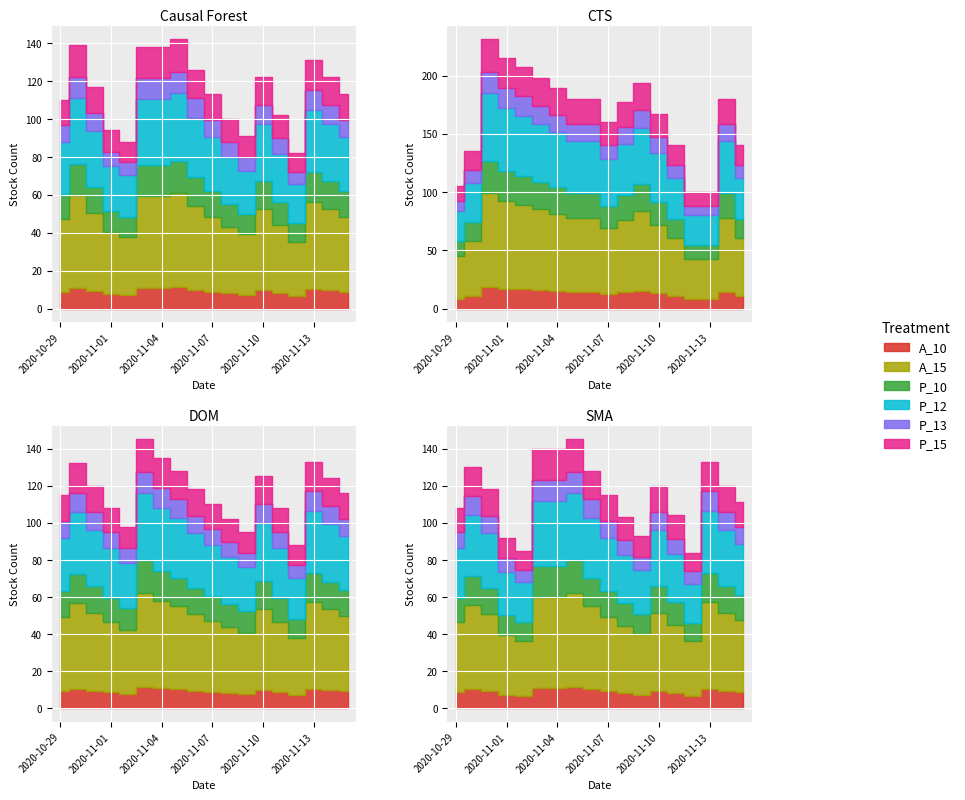

How many interior local valleys (lower than both neighbors) does the data have?

3